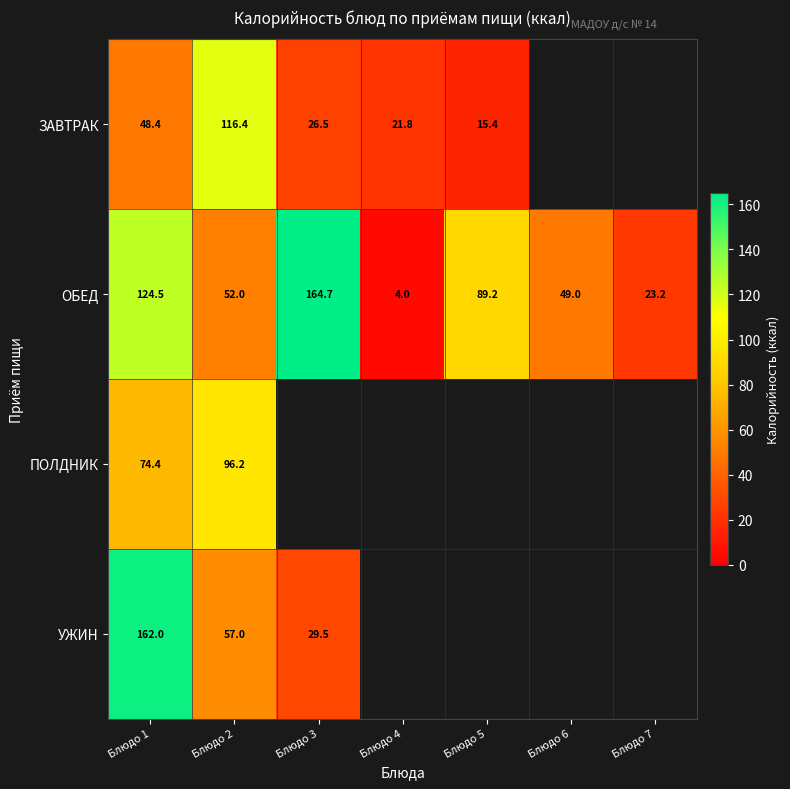

What is the sum of the ОБЕД values at Блюдо 4 and Блюдо 7?

27.2